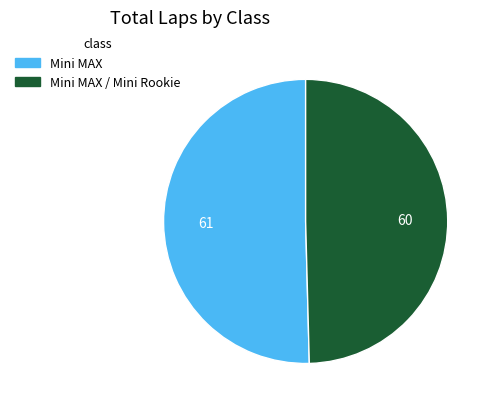

Is there any slice that represents more than half of the pie?

Yes